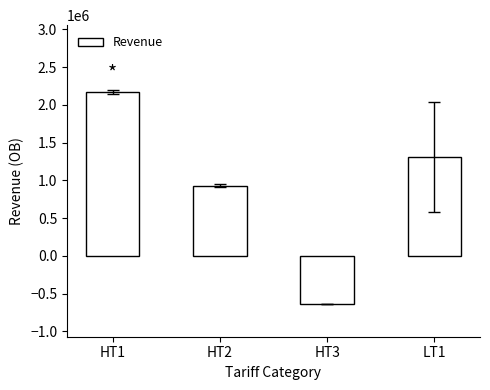

Rank the categories by value from lowest to highest.

HT3, HT2, LT1, HT1